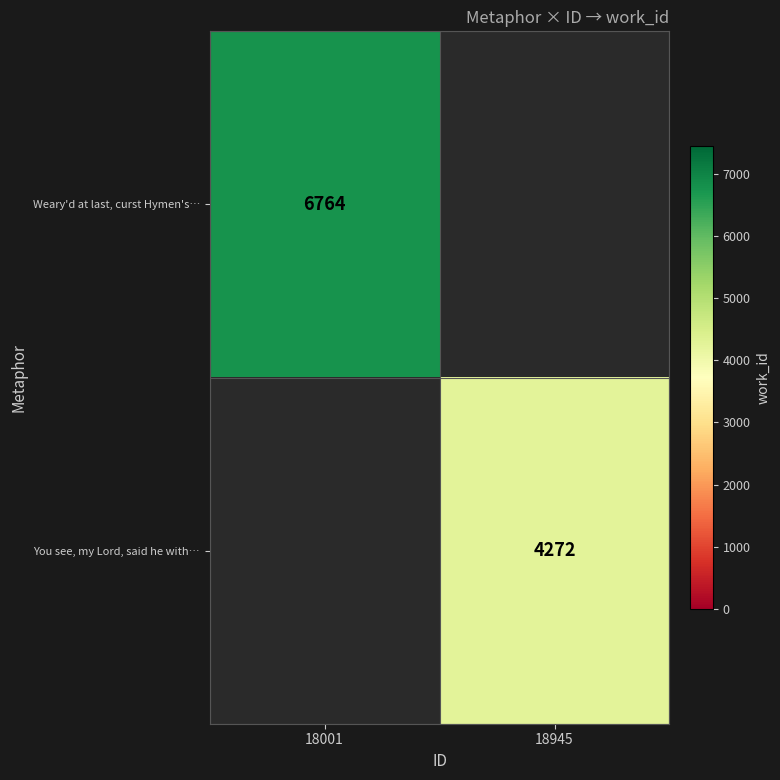

How many series are shown in this chart?

2